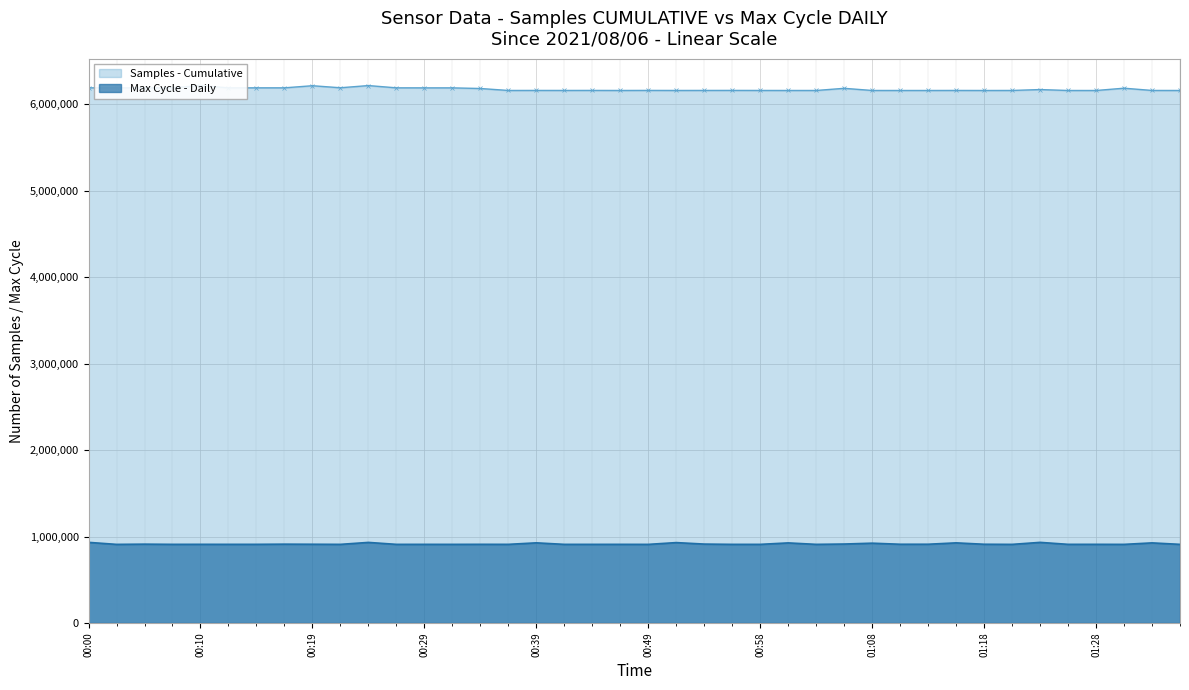

Rank the series by their maximum value, from highest to lowest.

Samples, Max_cycle